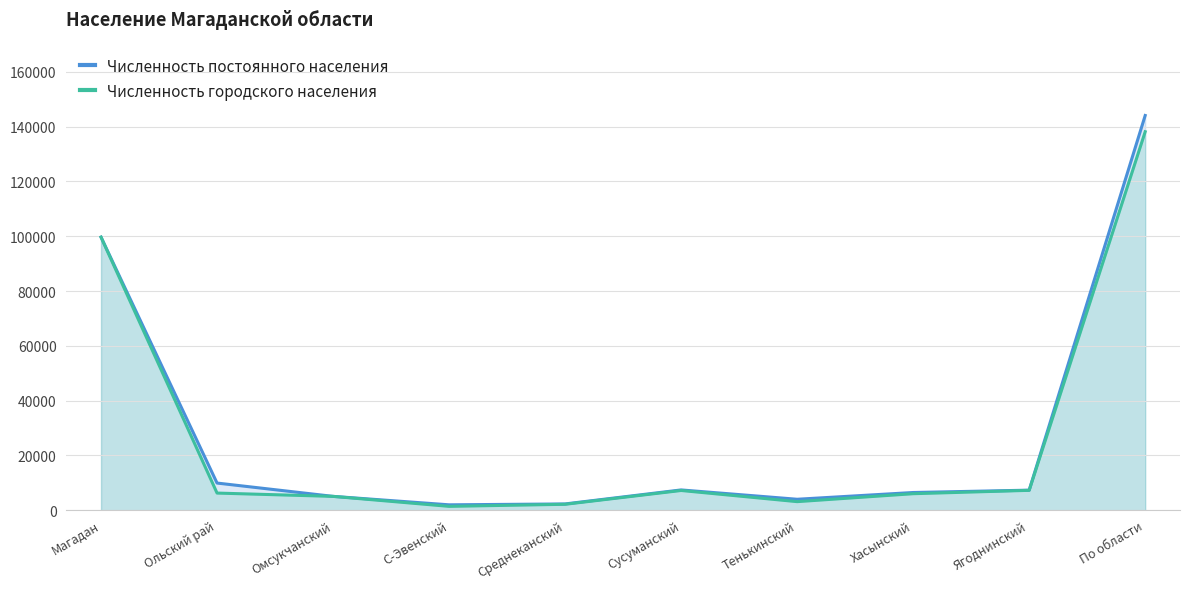

How many data points does each series have?

10